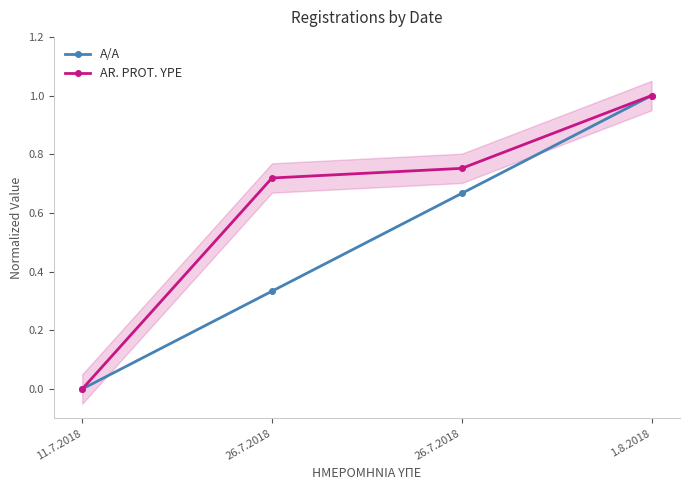

Between 26.7.2018 and 1.8.2018, which is larger?

1.8.2018